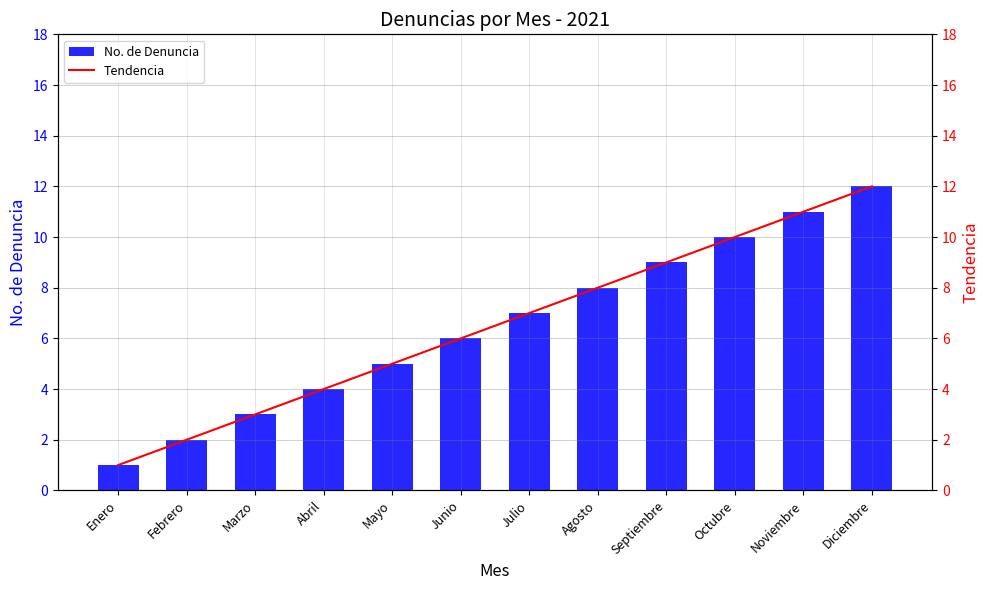

Rank the series at Octubre from lowest to highest value.

No. de Denuncia, Tendencia